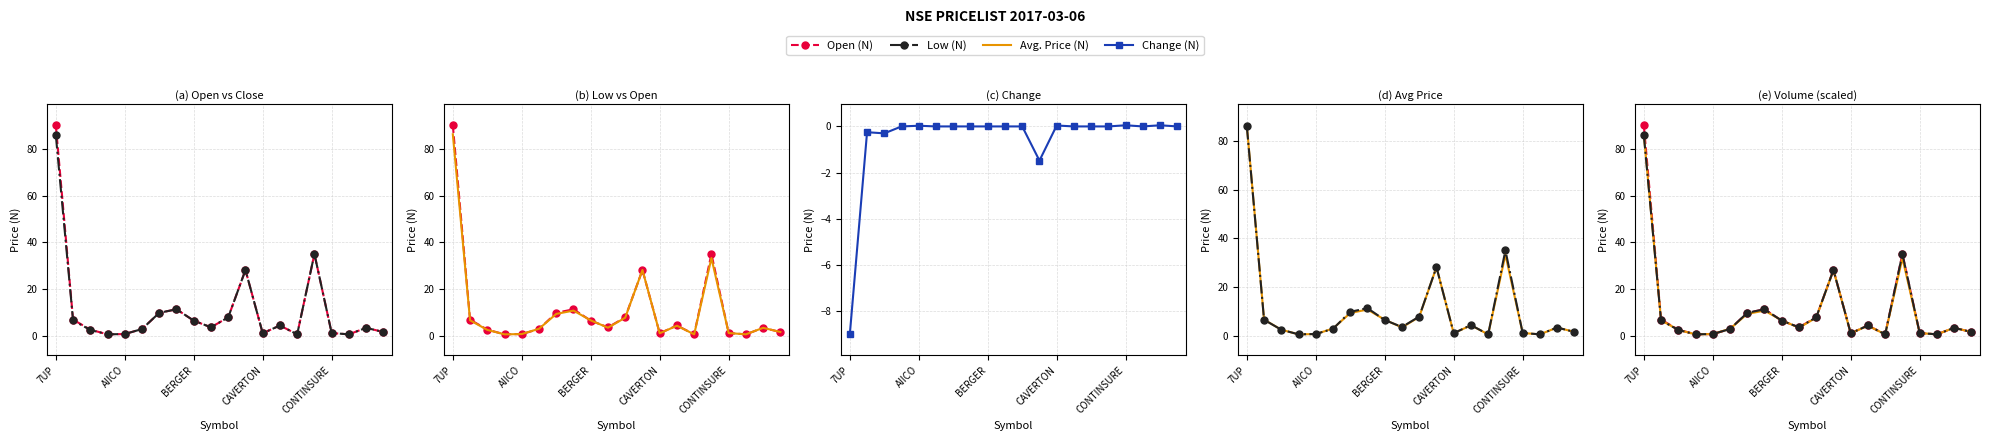

What is the difference between the Avg. Price (N) values at 15 and 7UP?

53.2